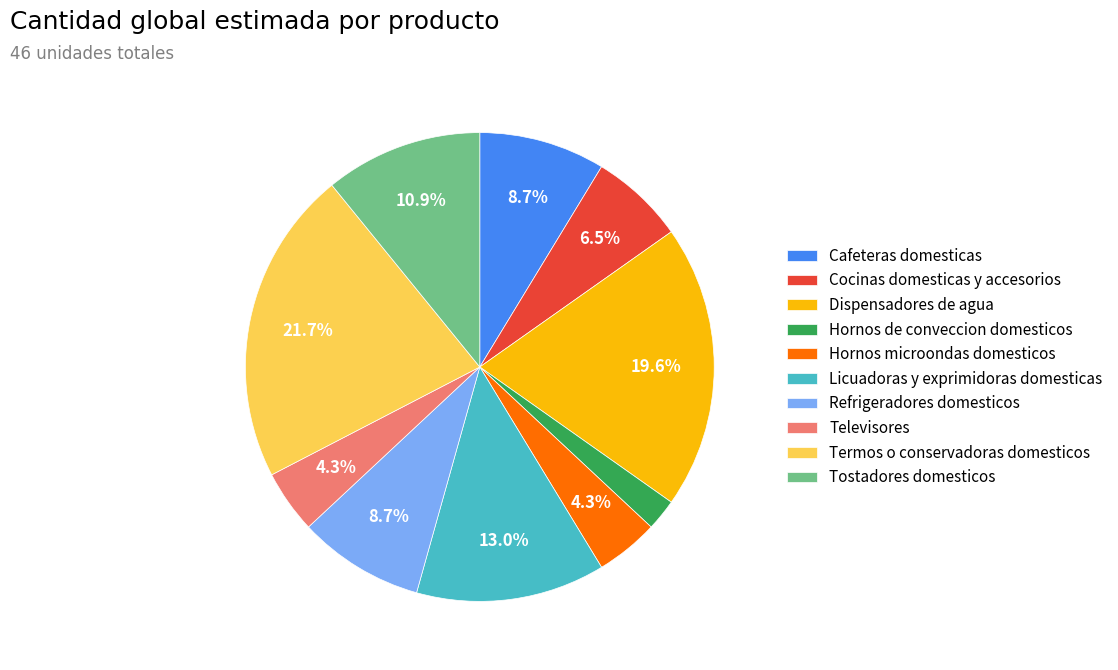

To the nearest percent, what is the difference between the largest and smallest slice percentages?

20%